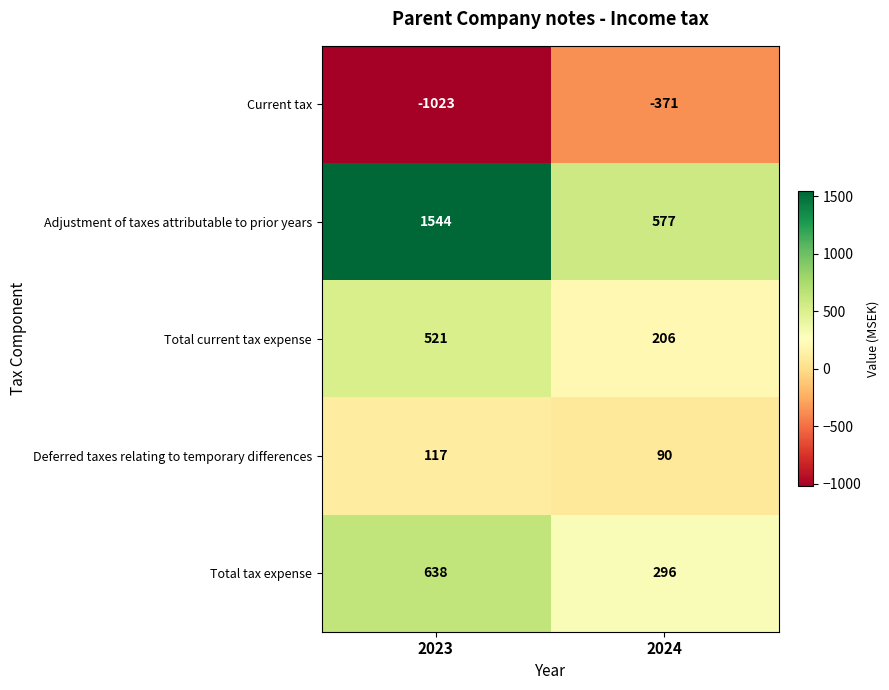

Which series has the largest range (max minus min)?

Adjustment of taxes attributable to prior years